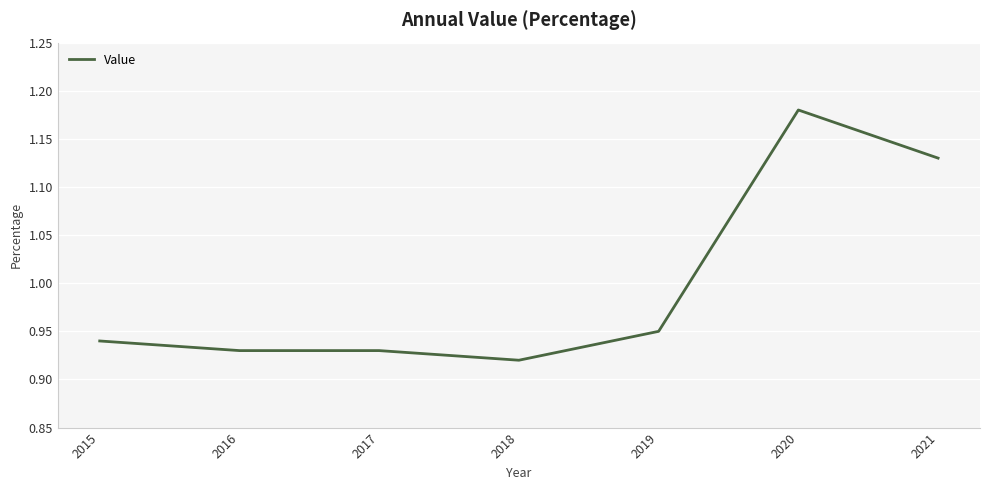

Is it true that the value at 2018 is 0.5?

False